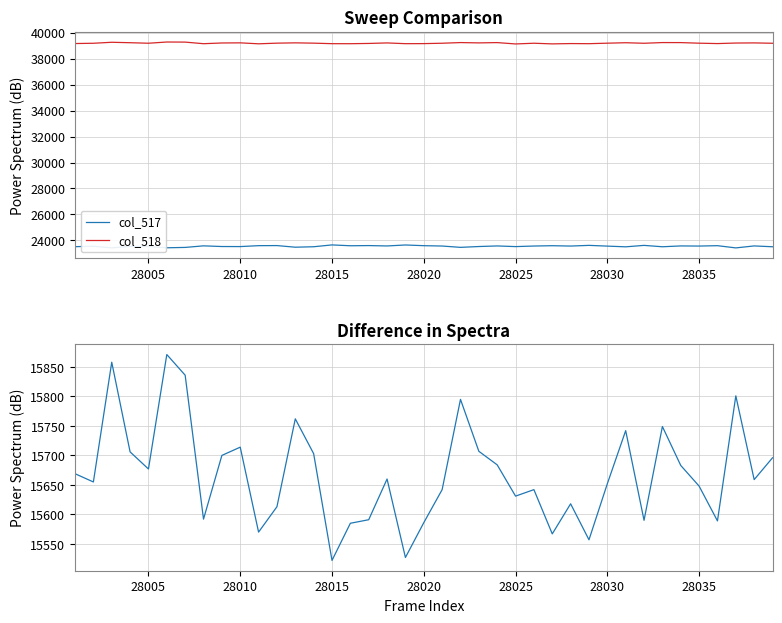

Does the chart display data point markers on the line(s)?

No